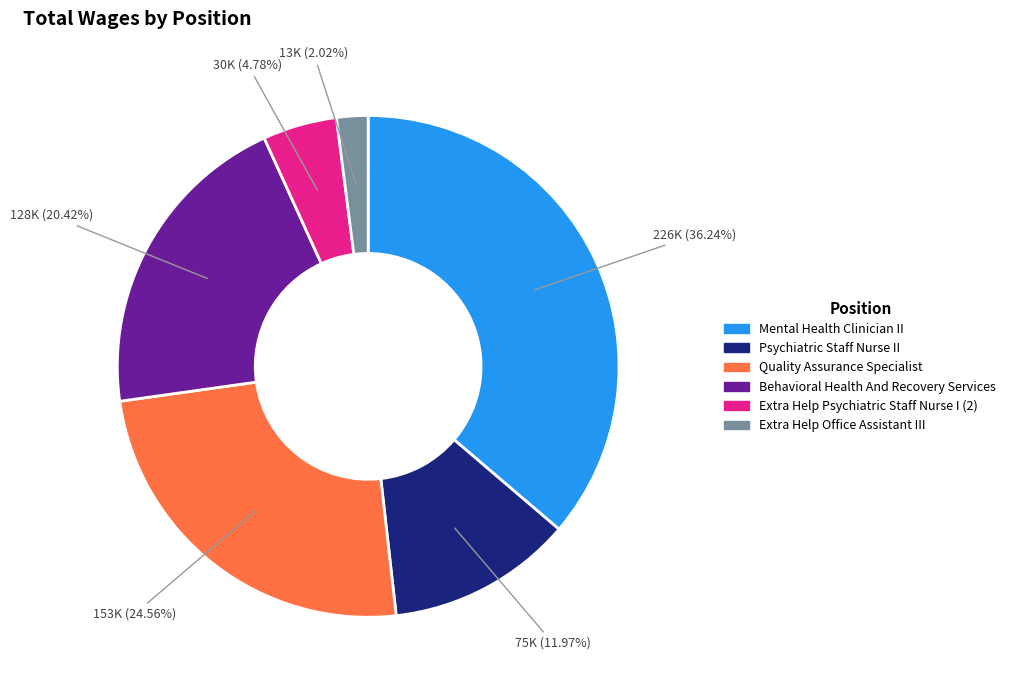

Which slice is the smallest?

Extra Help Office Assistant III